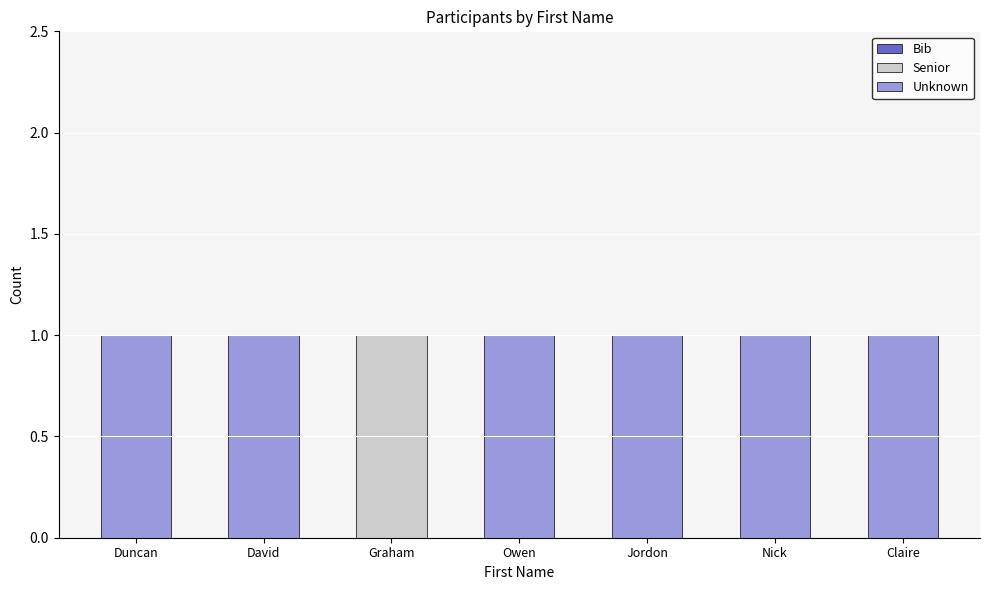

Reading left to right, what are the values for Senior?

Duncan=0	David=0	Graham=1	Owen=0	Jordon=0	Nick=0	Claire=0